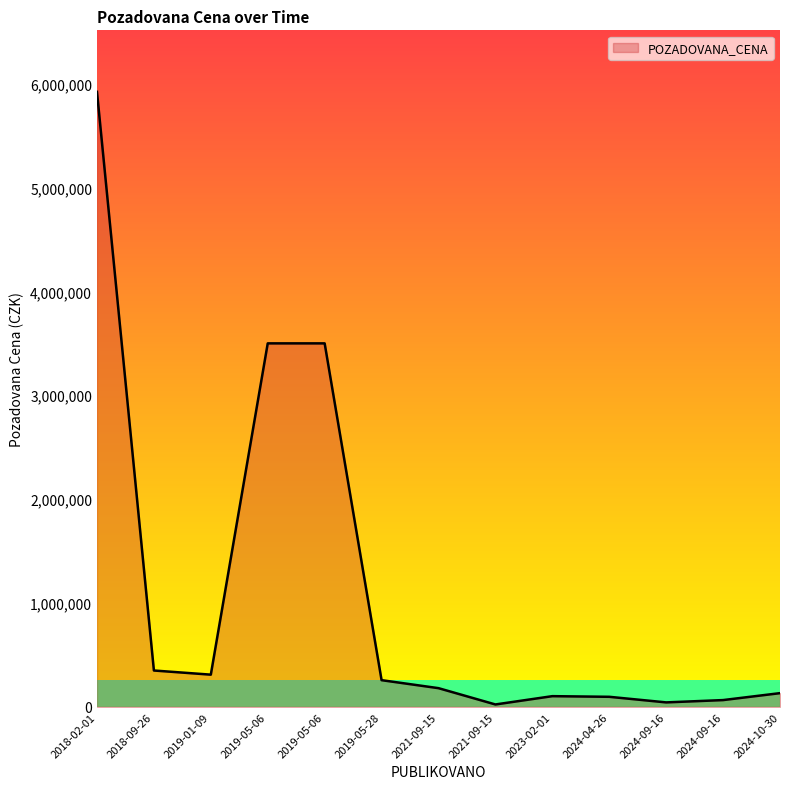

Does the chart have visible grid lines?

No